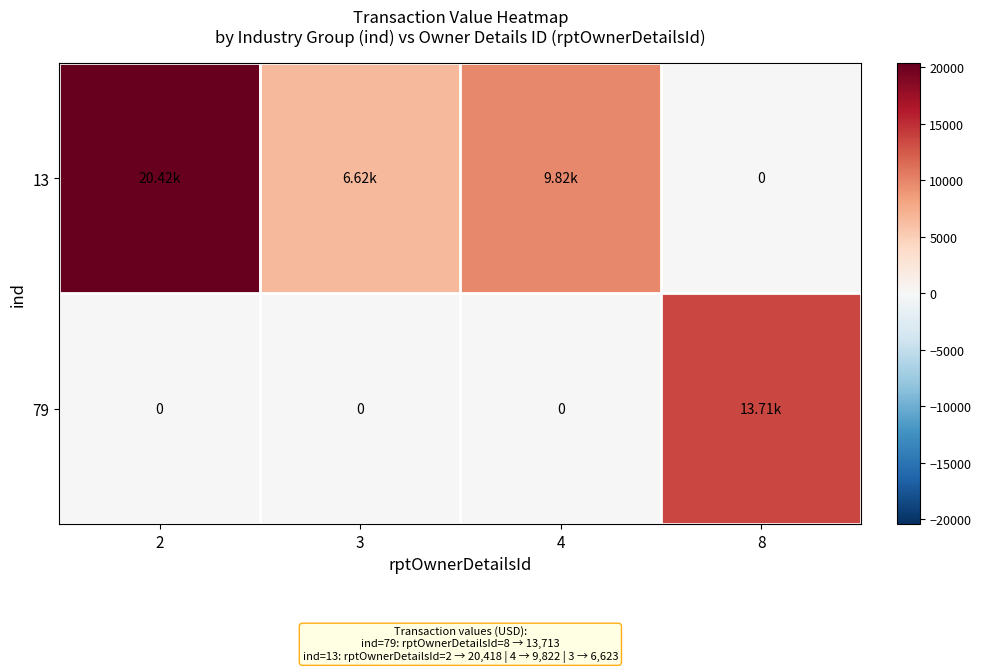

How many values in the 13 series are below 9822?

2